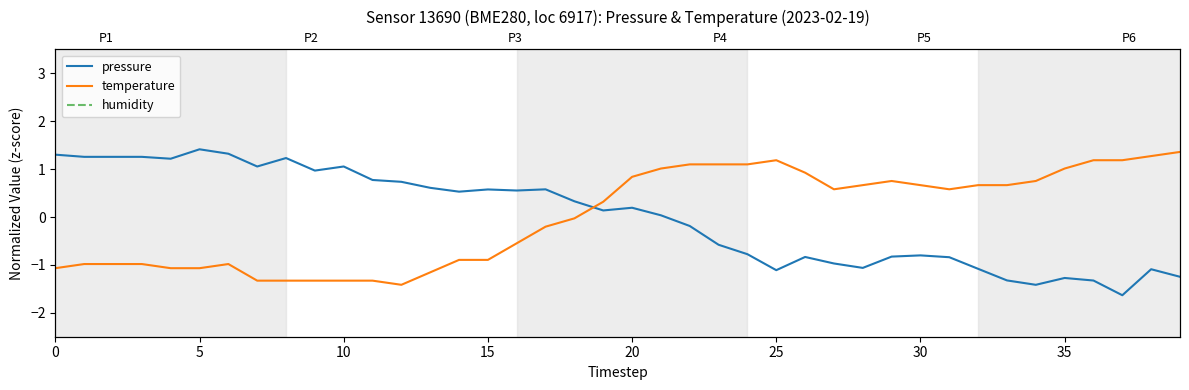

What value does the pressure series have at 39?

-1.2